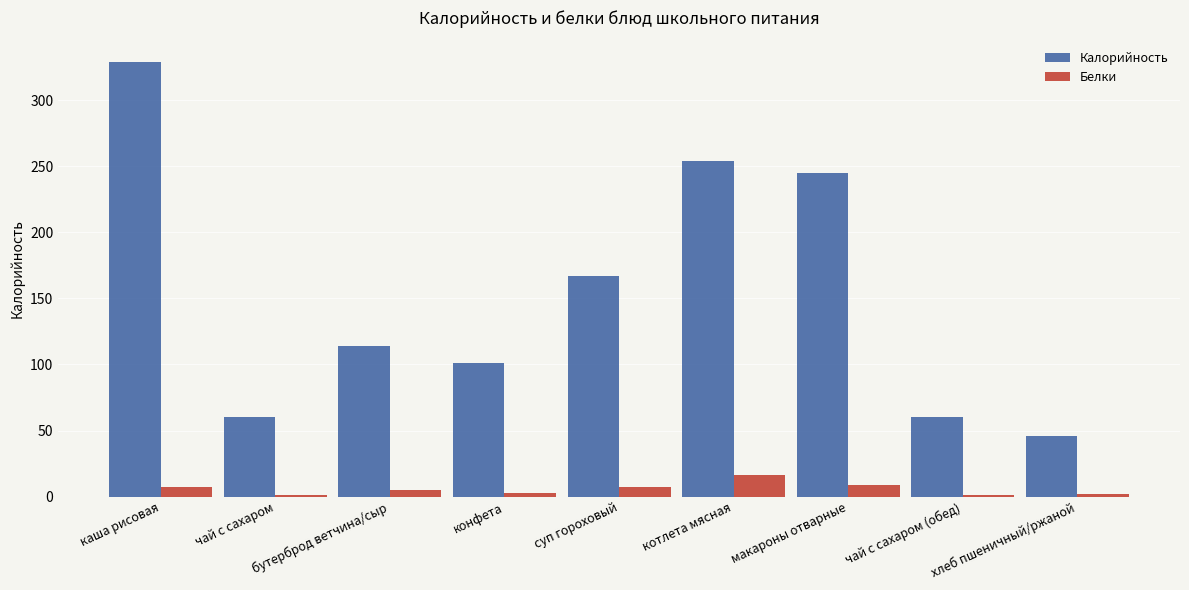

What is the sum of the Белки values at конфета and бутерброд ветчина/сыр?

8